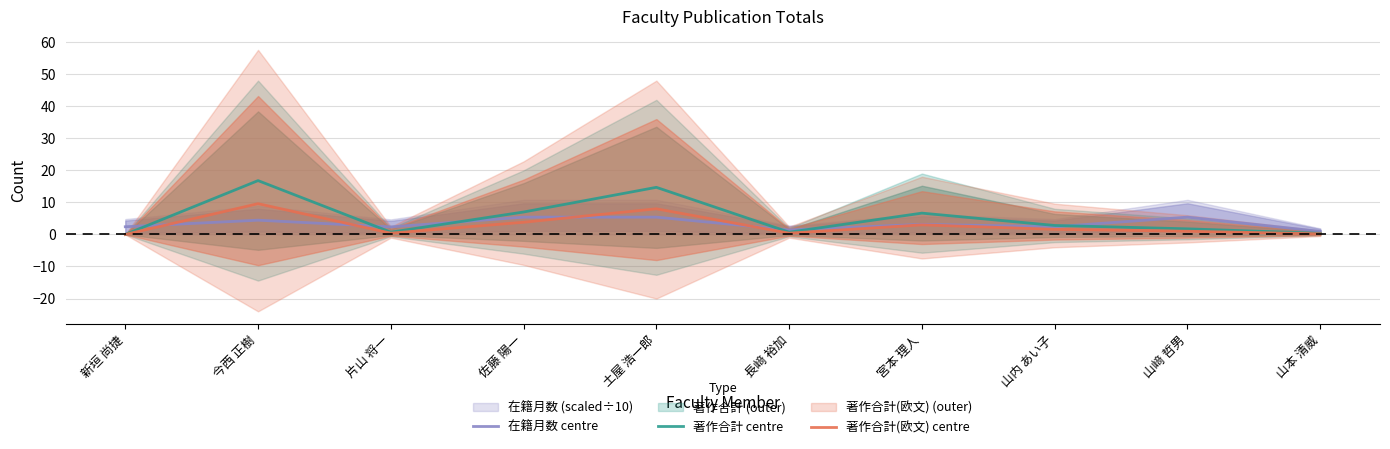

Which series has the largest total across all categories?

著作合計 centre